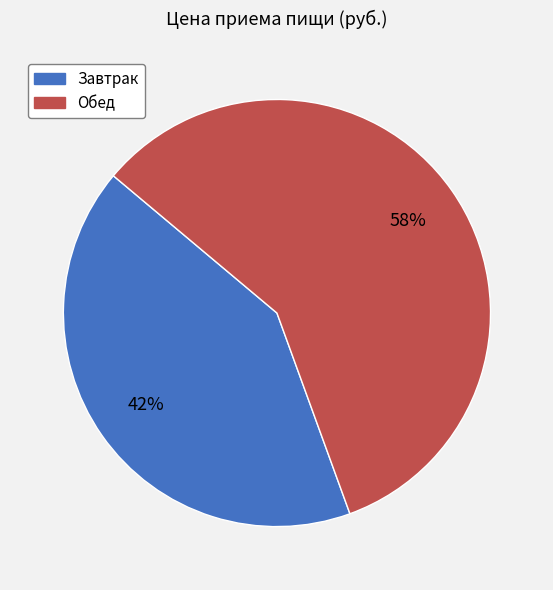

Which slice is the largest?

Обед